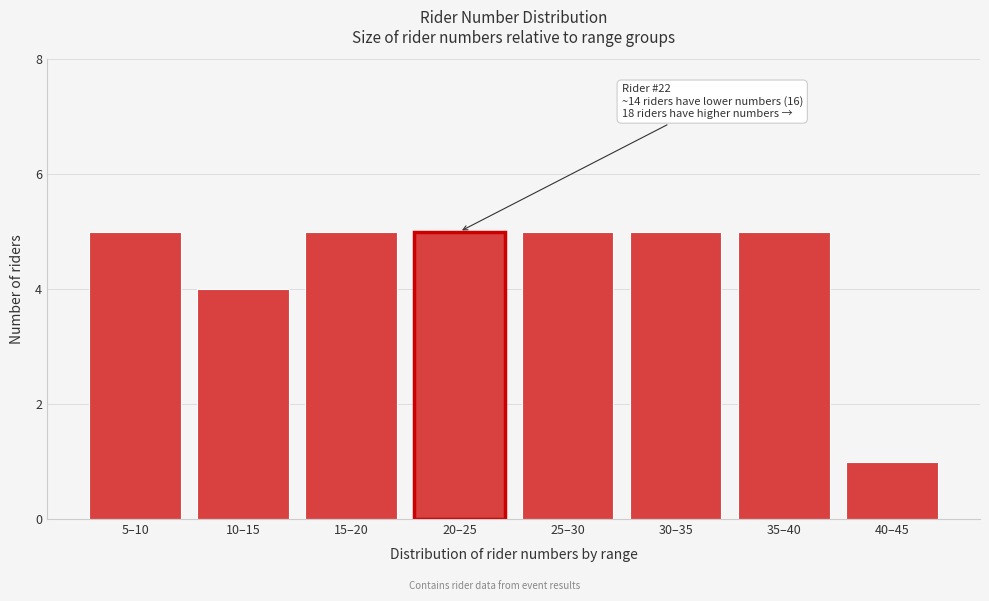

Reading left to right, transcribe all the data shown in this chart.

5–10=5	10–15=4	15–20=5	20–25=5	25–30=5	30–35=5	35–40=5	40–45=1